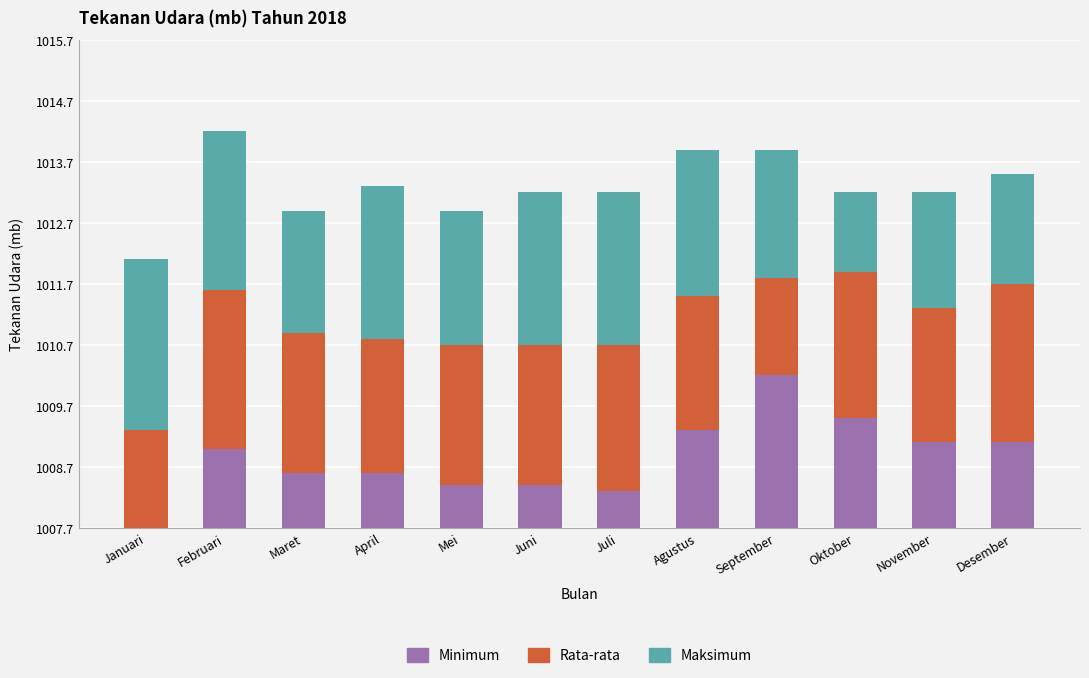

The value of Minimum at Mei is 1.1. True or false?

False